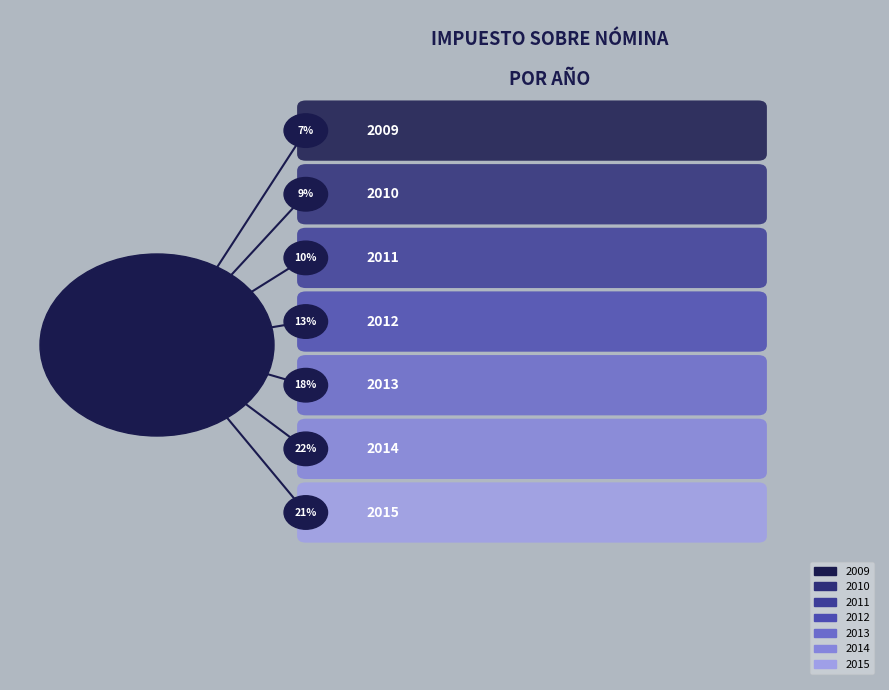

The 2010 slice represents 9% of the pie. True or false?

True